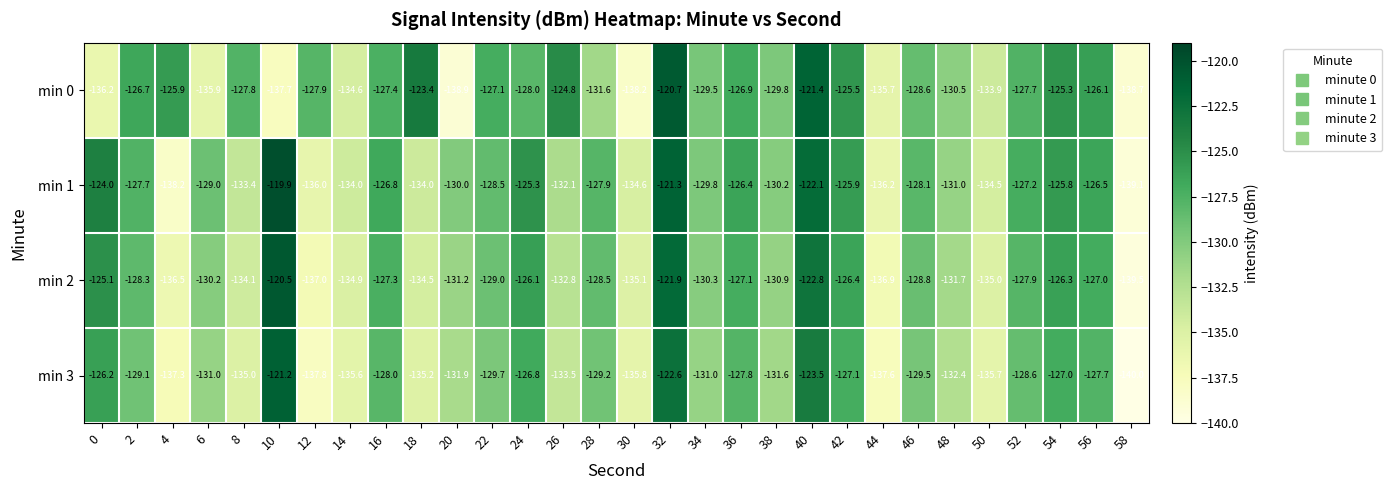

What is the maximum value for min 2?

-120.5